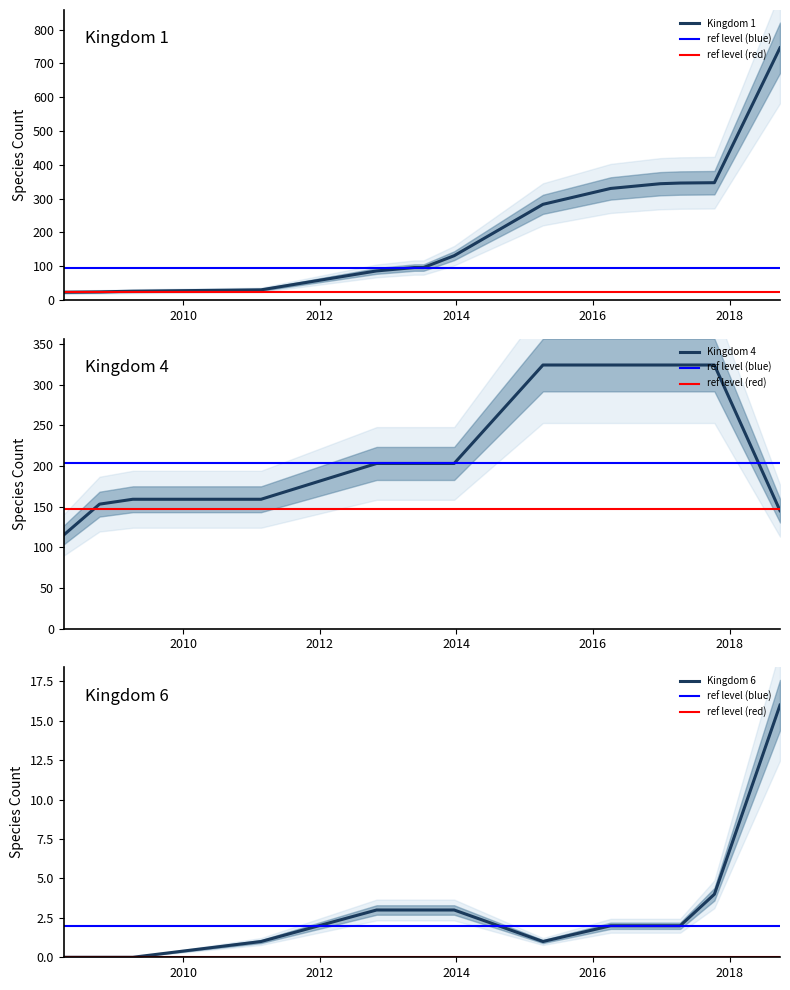

List the series in order of their peak value, highest first.

kingdom_1, kingdom_4, kingdom_6